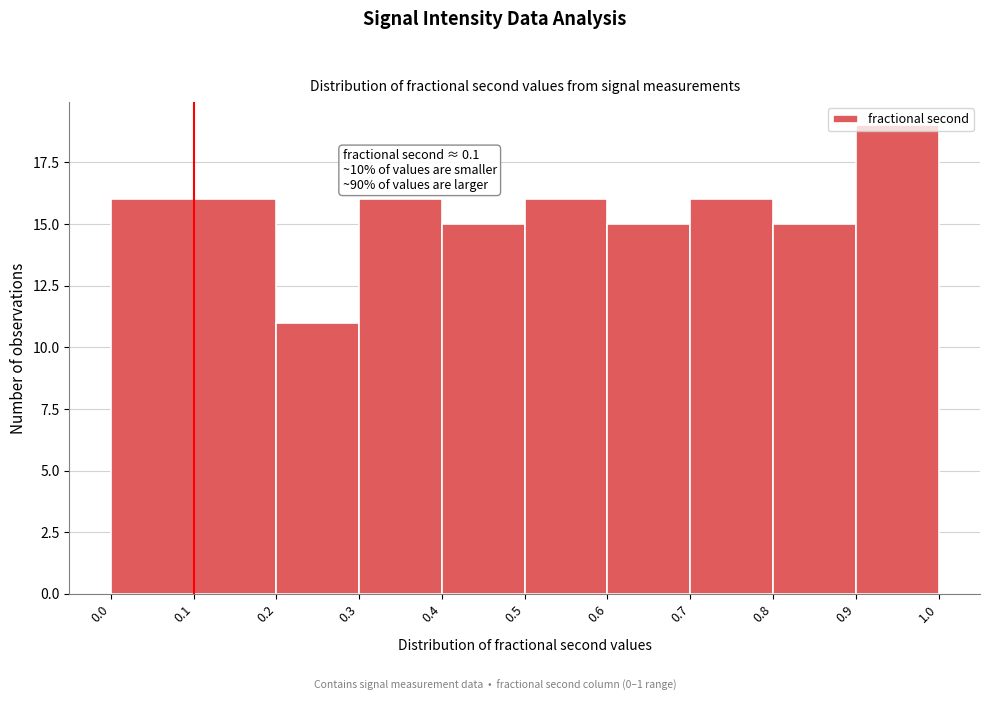

Which range on the x-axis has the tallest bar?

0.9 to 1.0